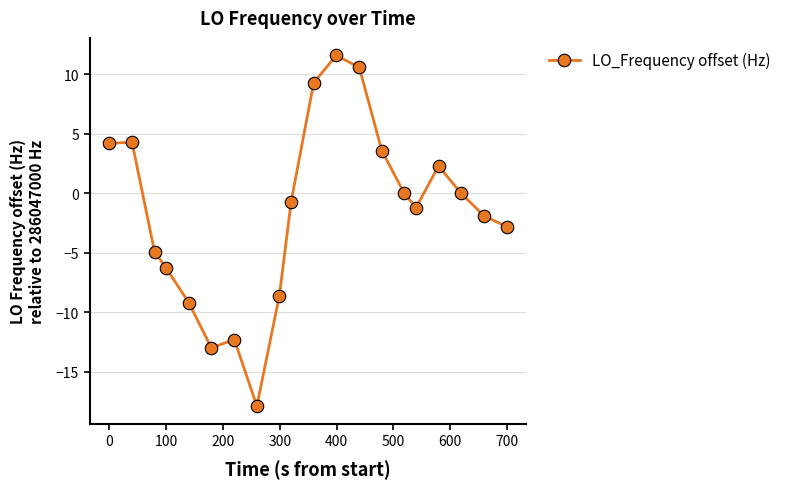

What is the value of the 10th point from the left?

-0.7